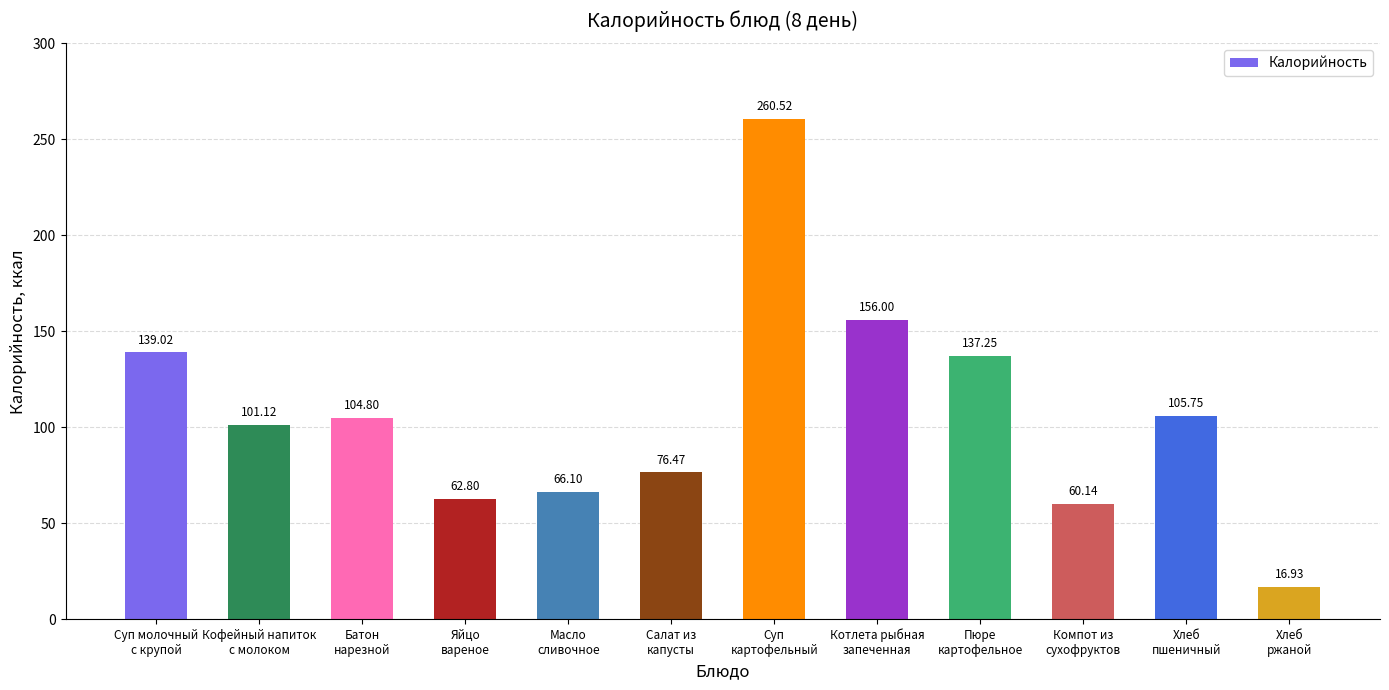

What is the difference between the maximum and second lowest values?

200.4